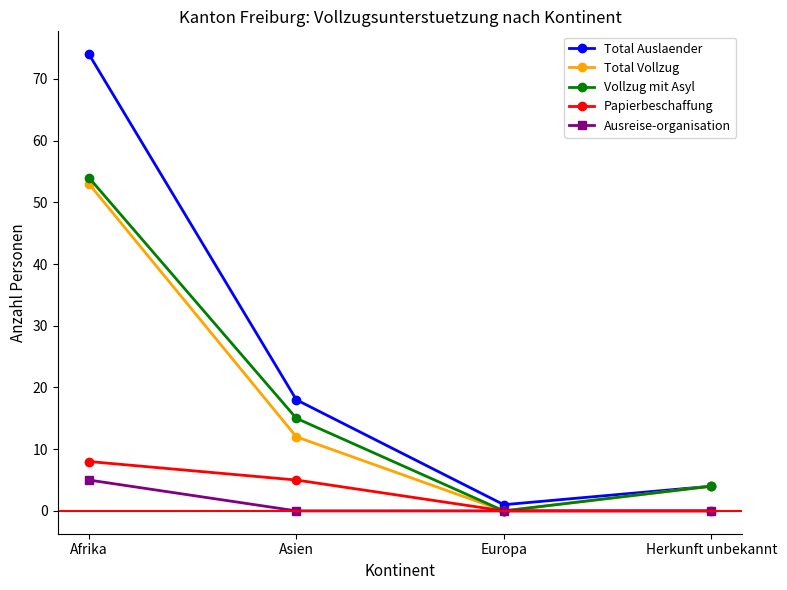

How many series are shown in this chart?

5